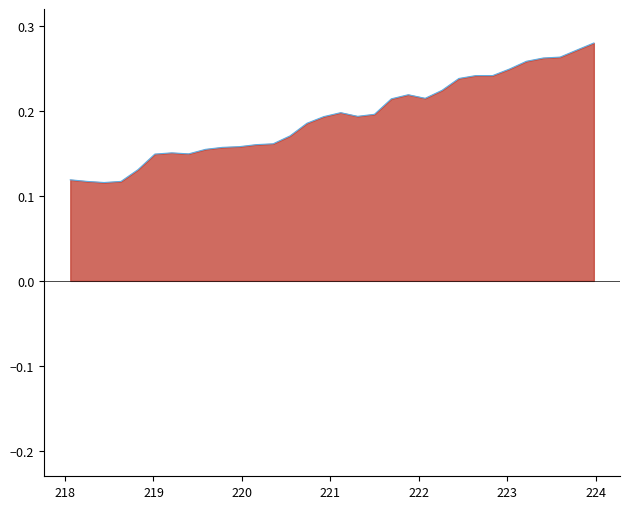

Rank the categories by value from lowest to highest.

218.442, 218.6332, 218.2508, 218.0596, 218.8244, 219.0156, 219.3979, 219.2067, 219.589, 219.7801, 219.9712, 220.1623, 220.3533, 220.5444, 220.7354, 220.9264, 221.3083, 221.4993, 221.1174, 221.6902, 222.0721, 221.8812, 222.263, 222.4538, 222.8355, 222.6447, 223.0264, 223.2172, 223.408, 223.5987, 223.7895, 223.9802